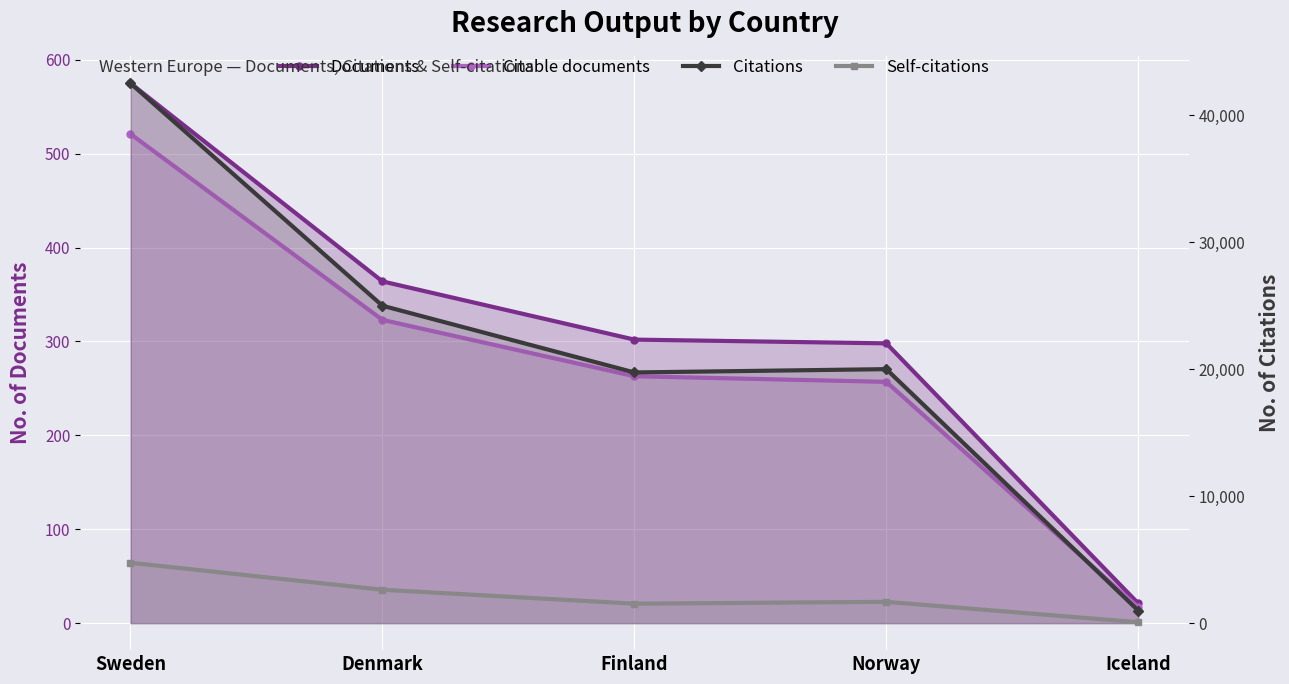

Where is the first local minimum for Citations?

Finland